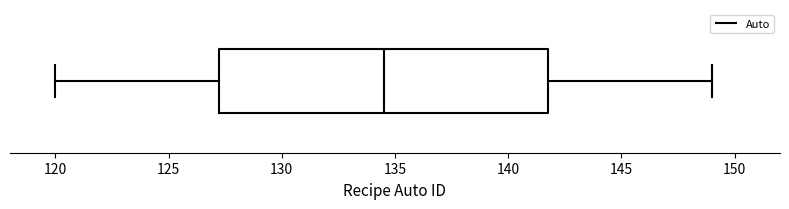

Transcribe this box plot: give where the median line is, the range the box spans, and where the two whiskers end, as read against the x-axis. The values are not printed on the chart, so give them approximately, as read against the axis.

median 134.5, box 127.5 to 142.0, whiskers 120.0 to 149.0